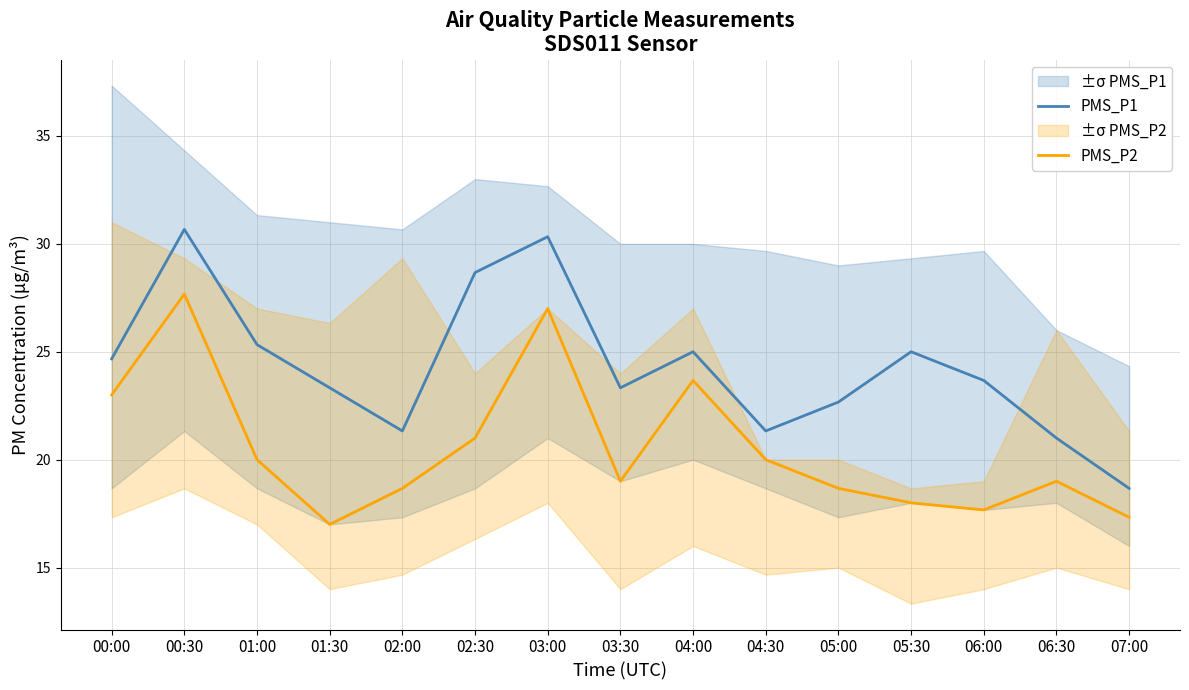

What is the difference between the PMS_P2 values at 00:30 and 06:30?

8.7